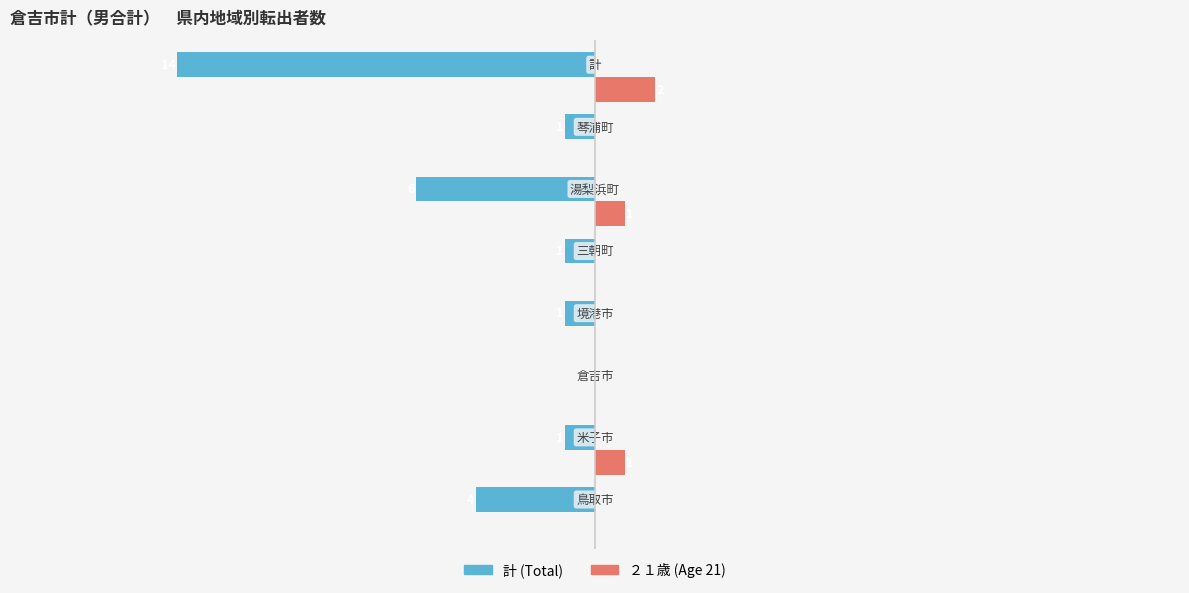

Which series has the largest total across all categories?

２１歳 (Age 21)